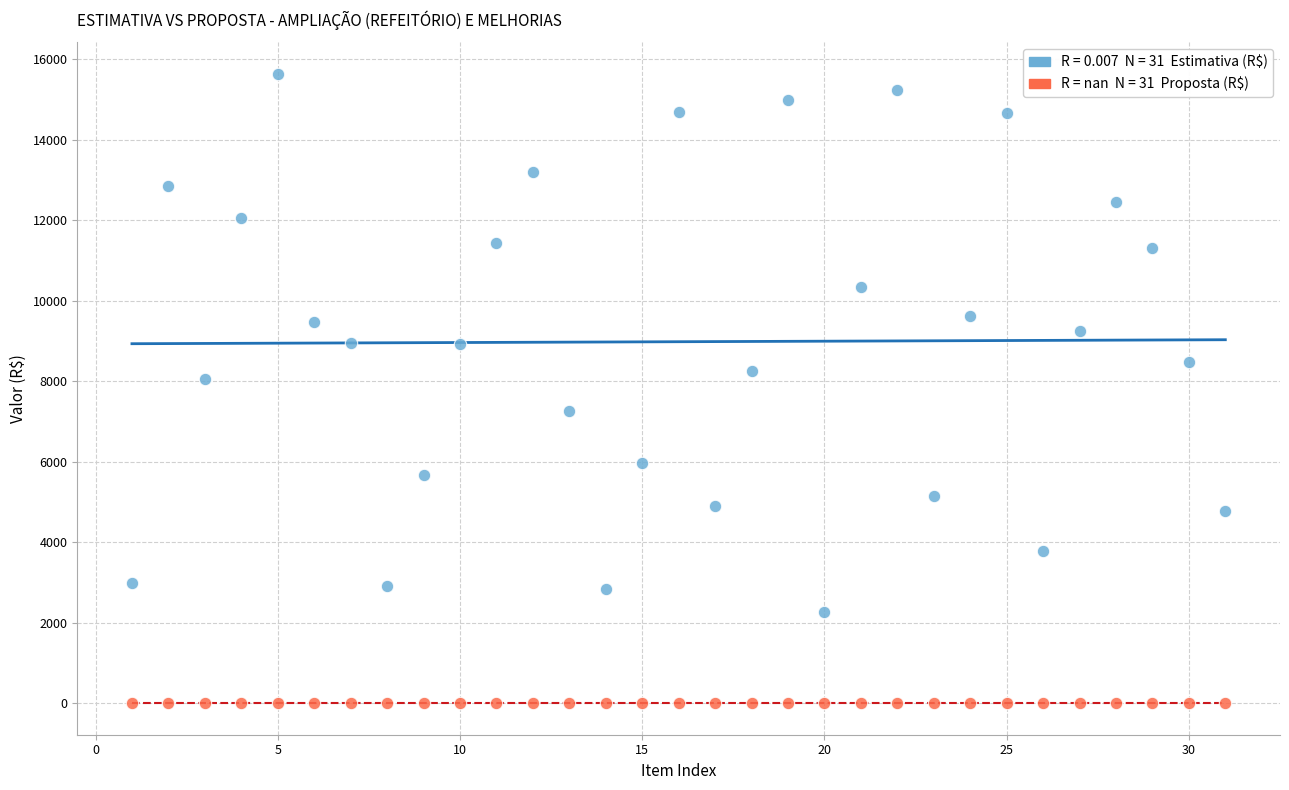

Across all series, what Y value is closest to 7817?

8063.9